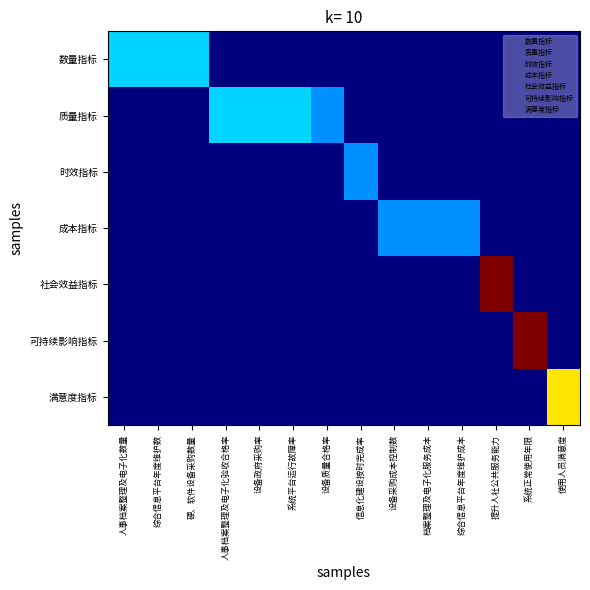

What is the maximum value for 质量指标?

5